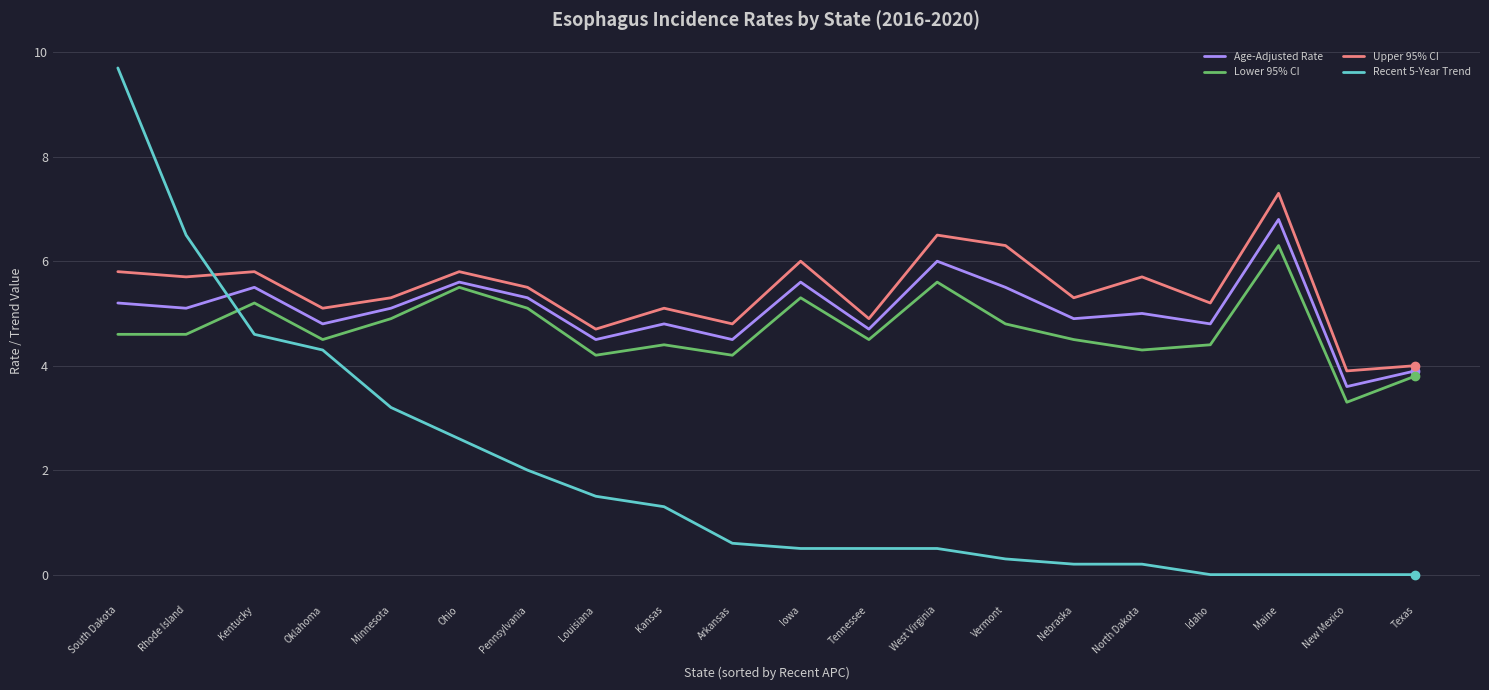

What value does the Lower 95% CI series have at West Virginia?

5.6